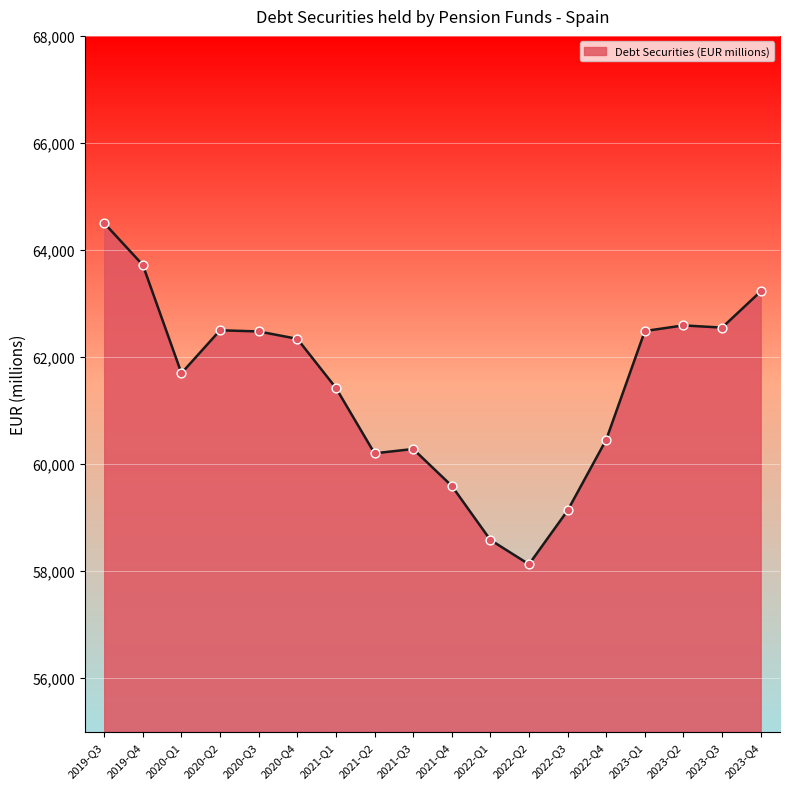

Between 2022-Q3 and 2020-Q4, which is larger?

2020-Q4